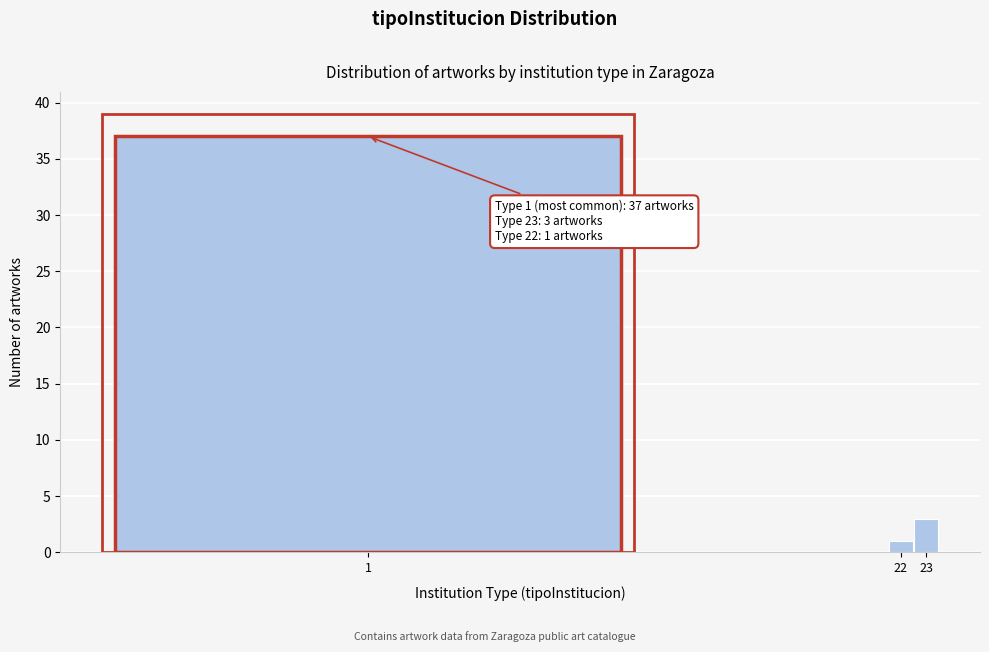

Reading left to right, transcribe all the data shown in this chart.

37	1	3